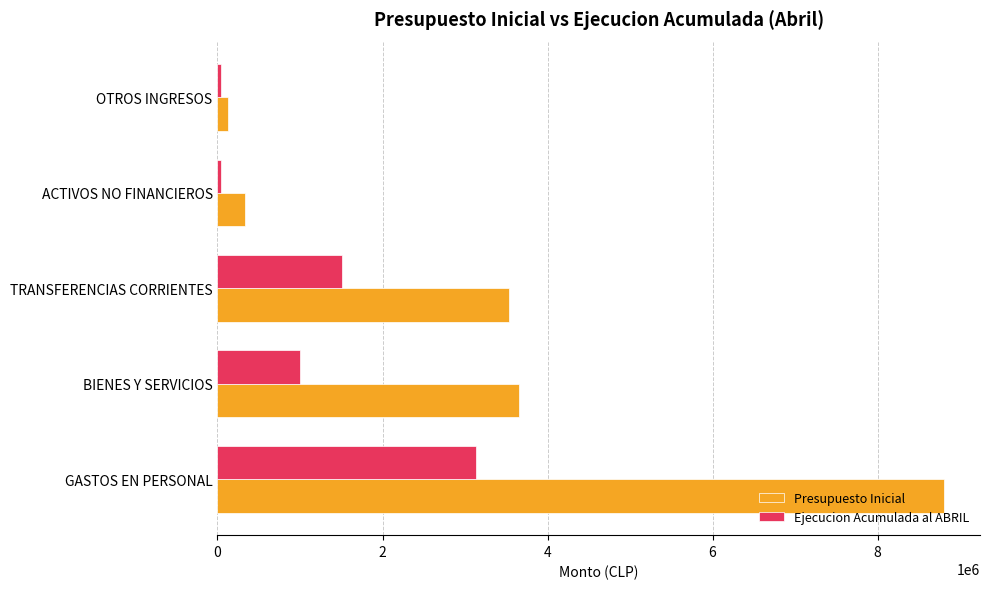

At GASTOS EN PERSONAL, list the series in order from largest to smallest.

Presupuesto Inicial, Ejecucion Acumulada al ABRIL